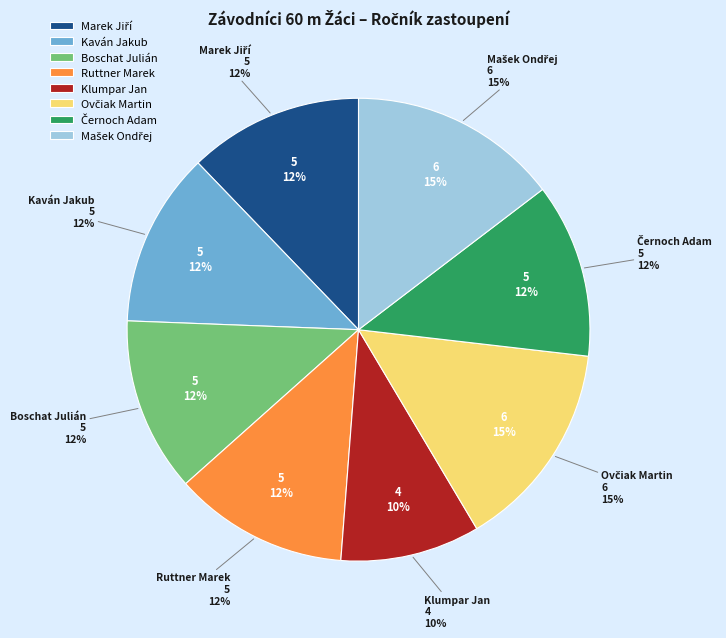

Count the number of slices in the pie.

8